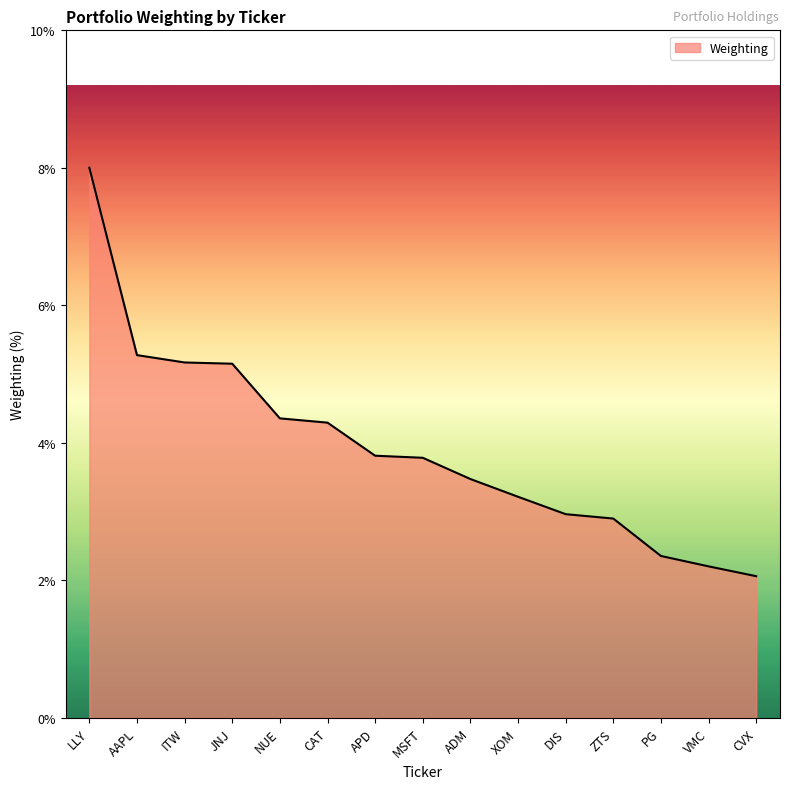

What is the difference between the second highest and minimum values?

3.2